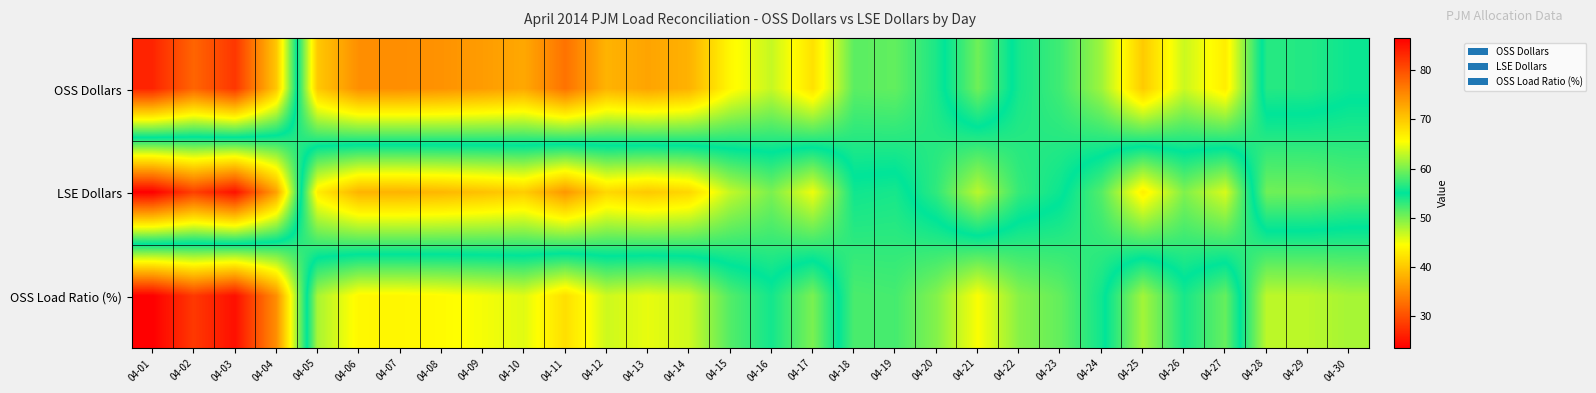

At which category does the chart reach its minimum across all series?

04-01